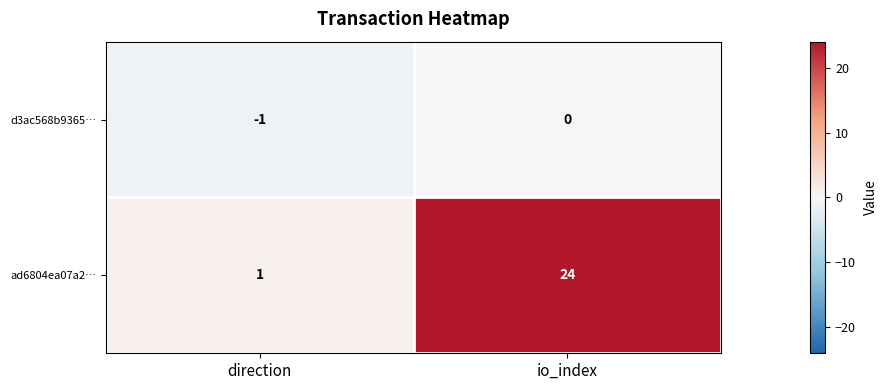

What is the difference between the highest and lowest values at direction?

2